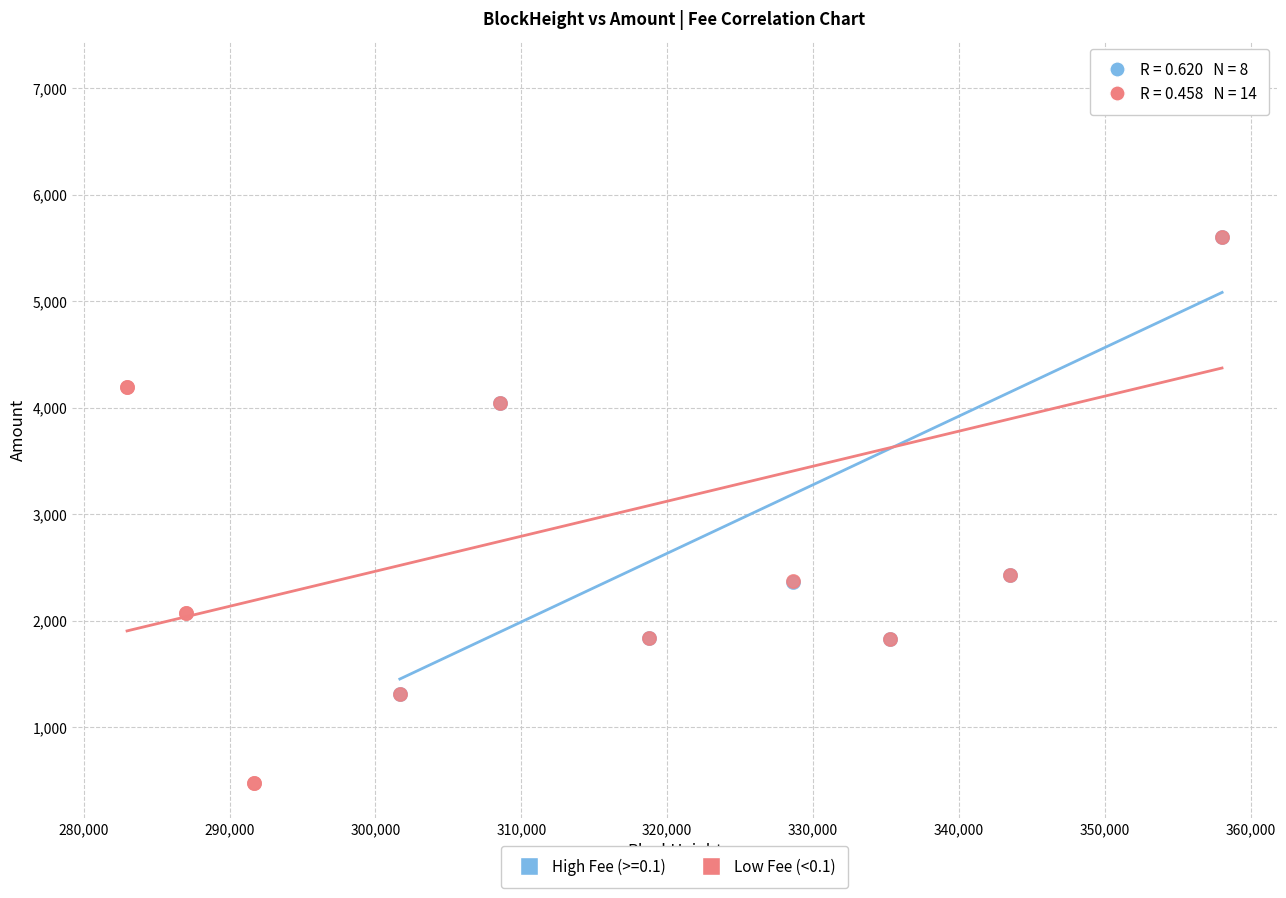

Which series contains the lowest Y value?

Low Fee (<0.1)